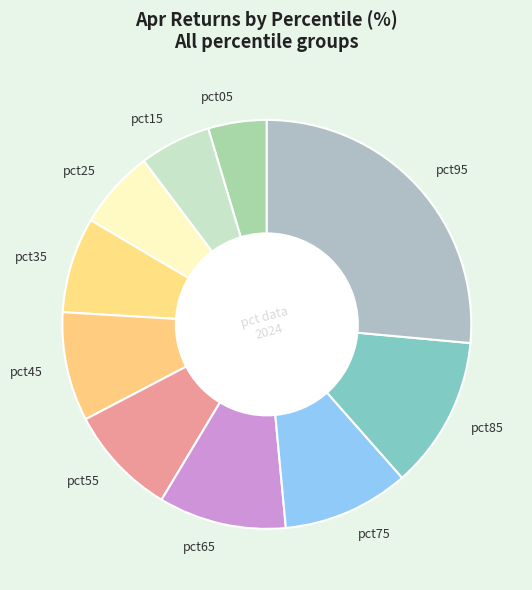

Which category has the smallest portion of the pie?

pct05